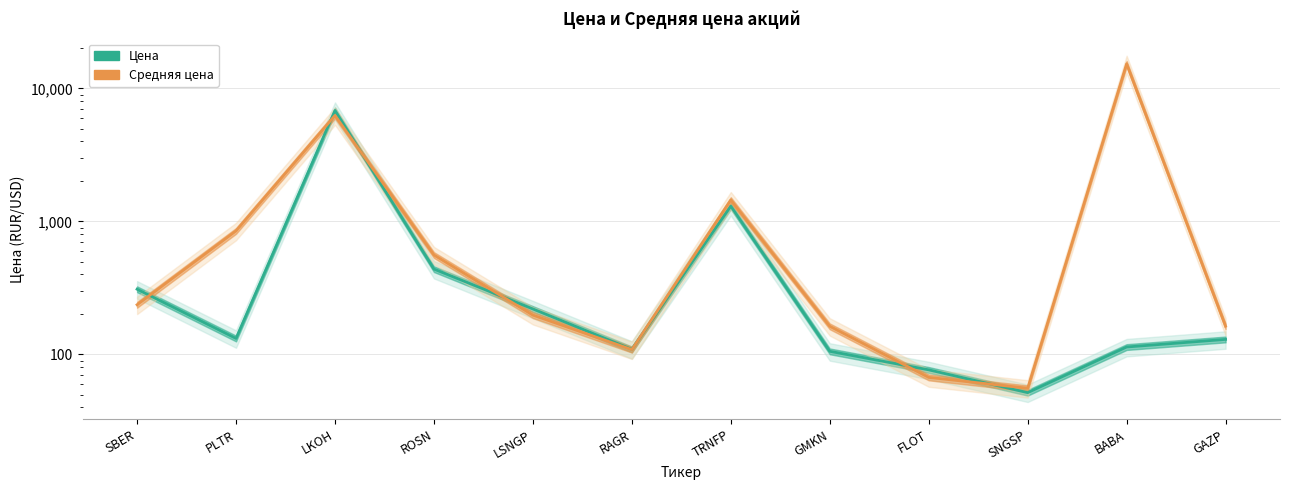

Which series has the widest spread of values?

Средняя цена